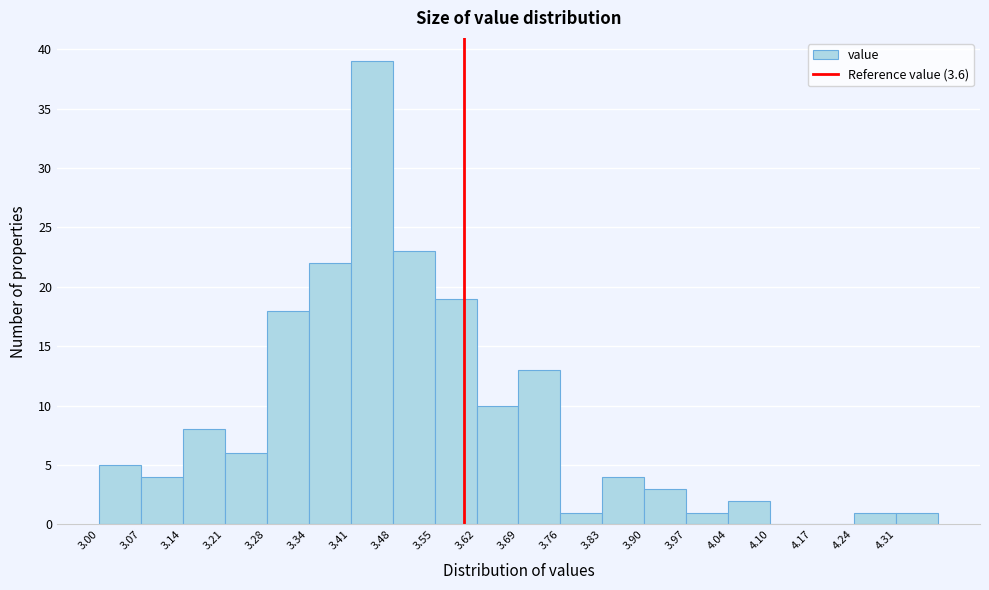

What is the height of the bar covering 3.966 to 4.035 on the x-axis? Neither the bar edges nor the heights are printed on the chart, so give them approximately, as read against the axes.

1